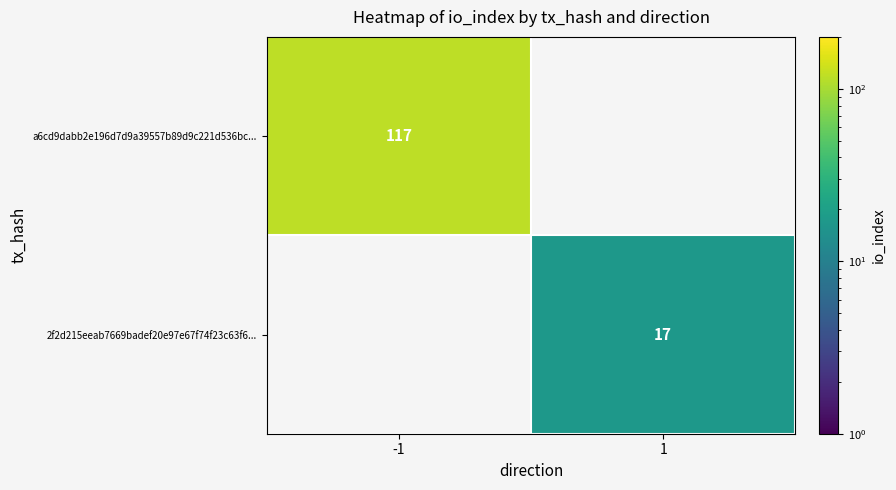

Is it true that 2f2d215eeab7669badef20e97e67f74f23c63f6... equals 7 at 1?

False